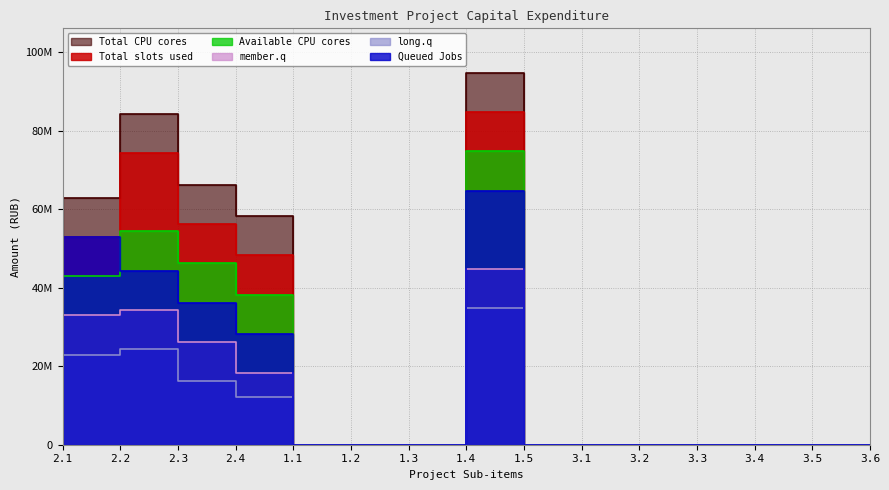

Rank the series by their maximum value, from highest to lowest.

Total CPU cores, Total slots used, Available CPU cores, Queued Jobs, member.q, long.q